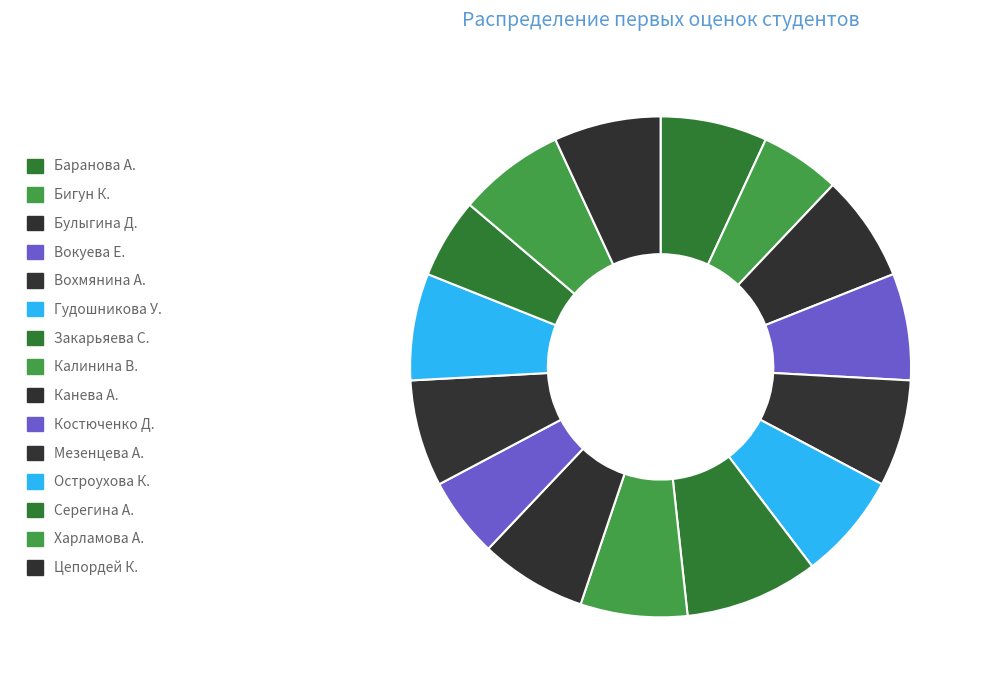

Is it true that Закарьяева С. is 18% of the pie?

False